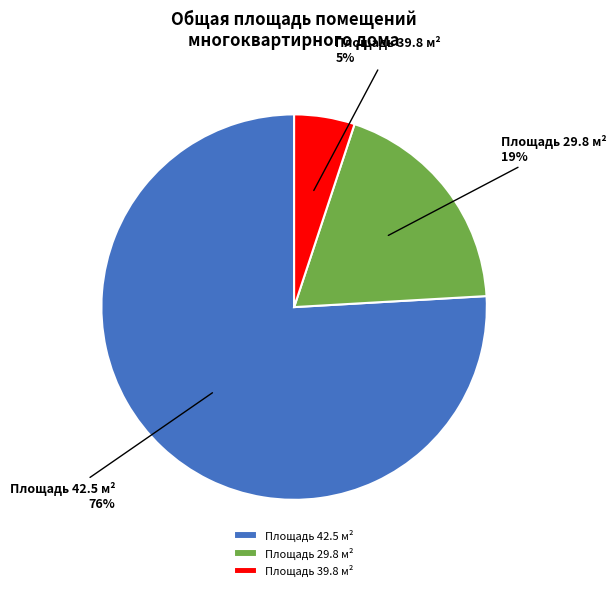

Is the sum of Площадь 42.5 м² and Площадь 39.8 м² greater than half?

Yes